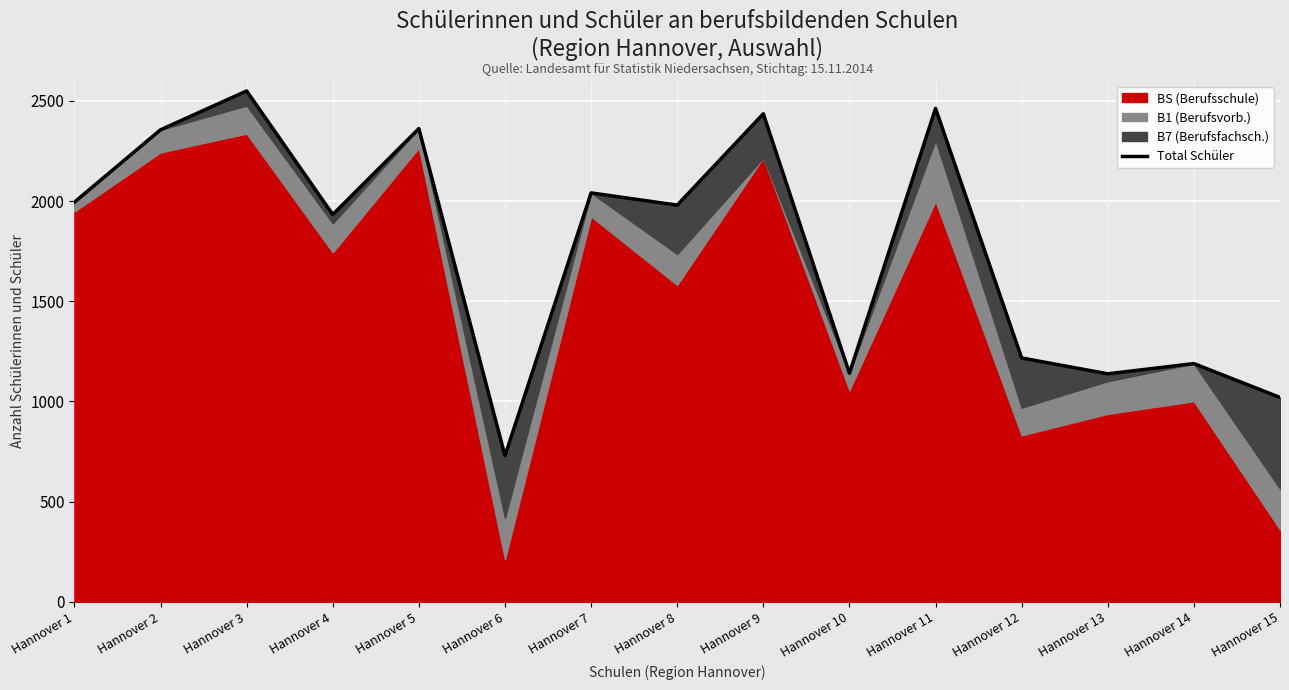

Rank the categories by value from highest to lowest.

Hannover 3, Hannover 11, Hannover 9, Hannover 5, Hannover 2, Hannover 7, Hannover 1, Hannover 8, Hannover 4, Hannover 12, Hannover 14, Hannover 10, Hannover 13, Hannover 15, Hannover 6